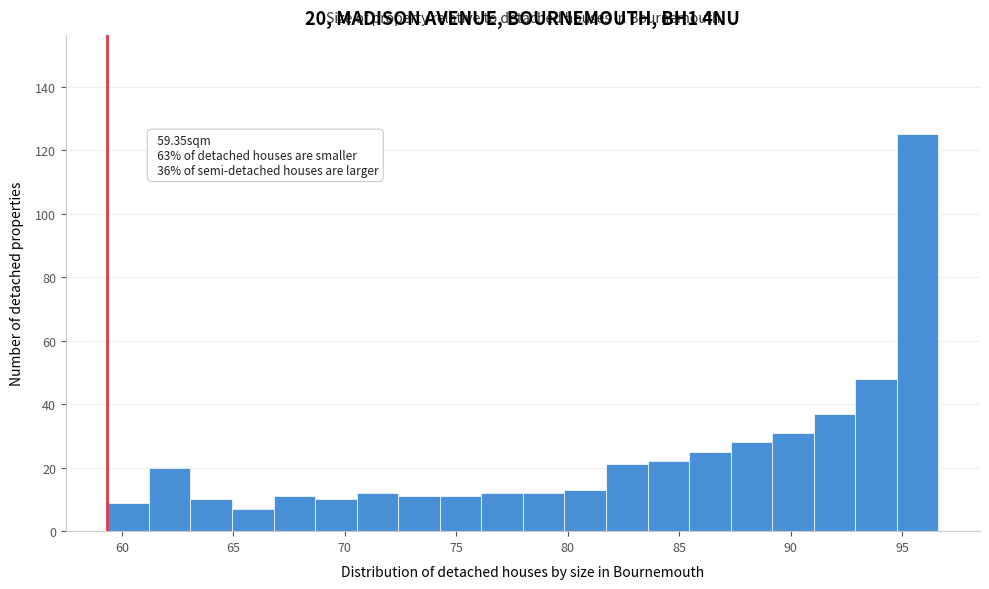

Read against the x-axis, roughly where is the centre of the tallest bar?

95.5